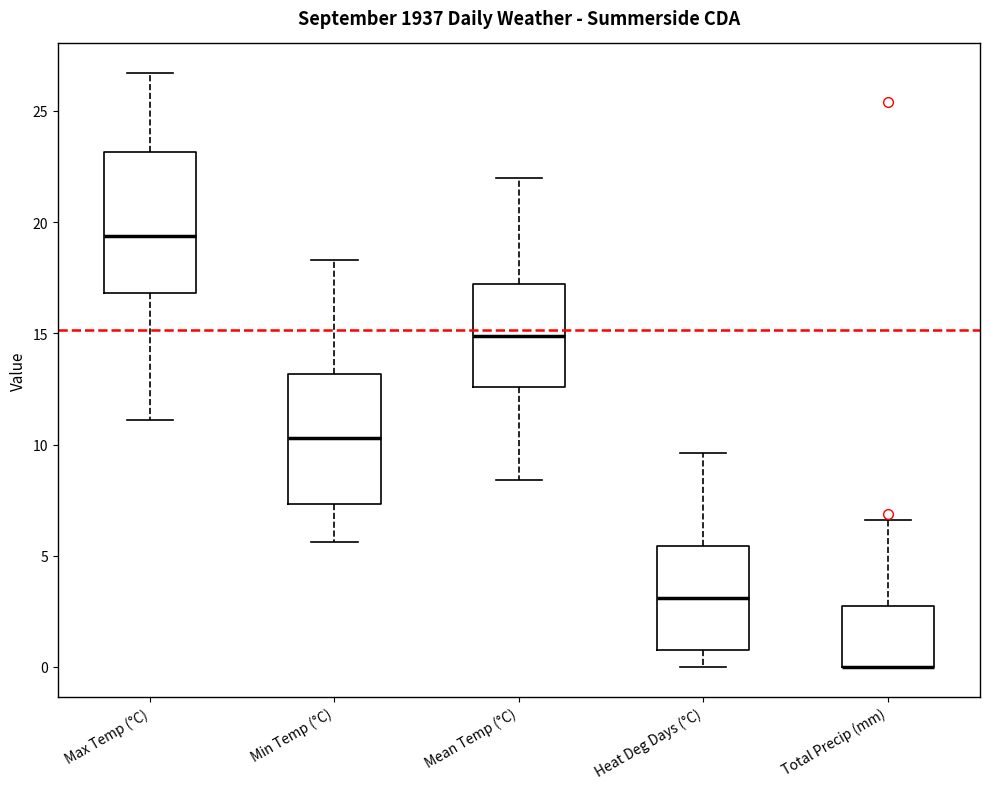

Reading left to right, read every box against the y-axis: the position of its median line, the range the box covers, and the ends of its whiskers. The values are not printed on the chart, so give them approximately, as read against the axis.

Max Temp (°C): median 19.5, box 17.0 to 23.0, whiskers 11.0 to 26.5
Min Temp (°C): median 10.5, box 7.5 to 13.0, whiskers 5.5 to 18.5
Mean Temp (°C): median 15.0, box 12.5 to 17.0, whiskers 8.5 to 22.0
Heat Deg Days (°C): median 3.0, box 1.0 to 5.5, whiskers 0.0 to 9.5
Total Precip (mm): median 0.0 (drawn on the box's lower edge), box 0.0 to 2.5, whiskers 0.0 to 6.5